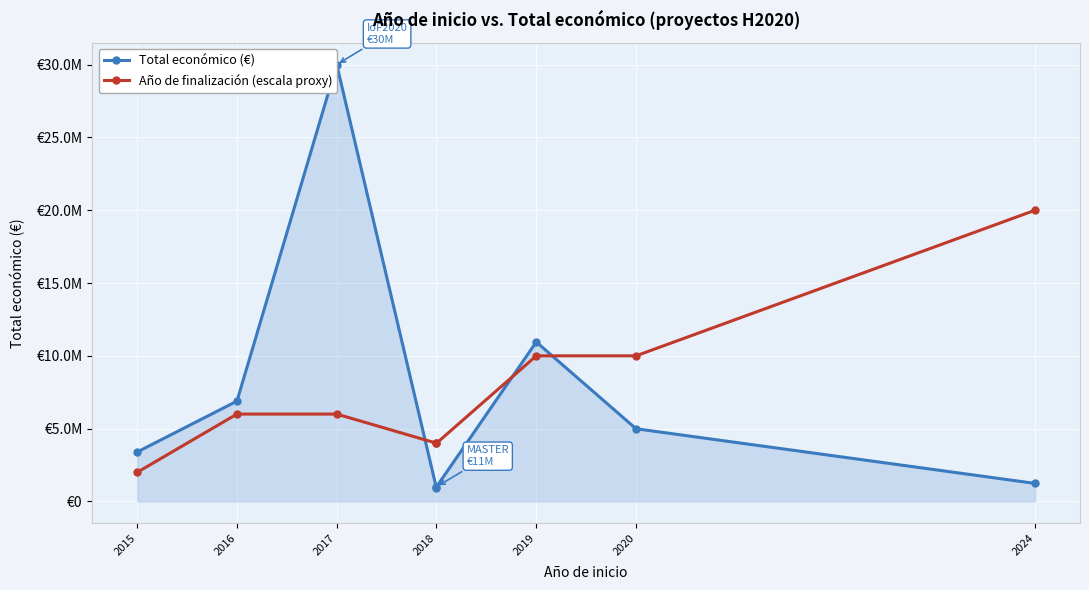

The value of Total económico (€) at 2018 is 892786. True or false?

True